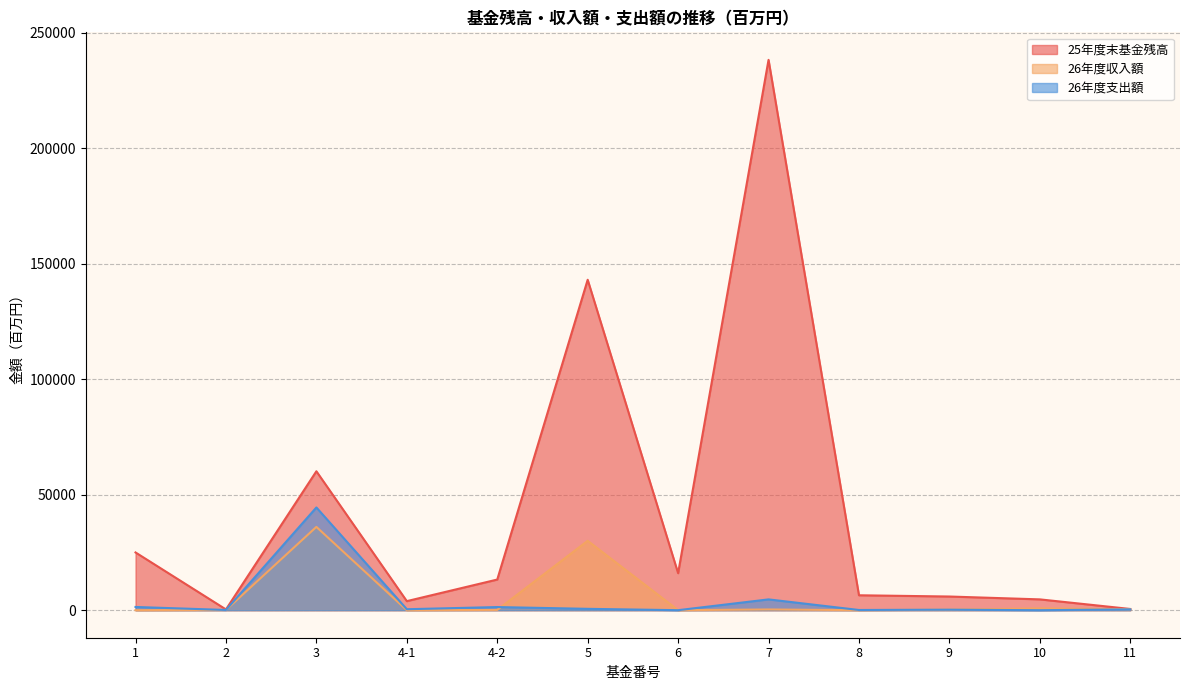

Which series has the largest total across all categories?

25年度末基金残高